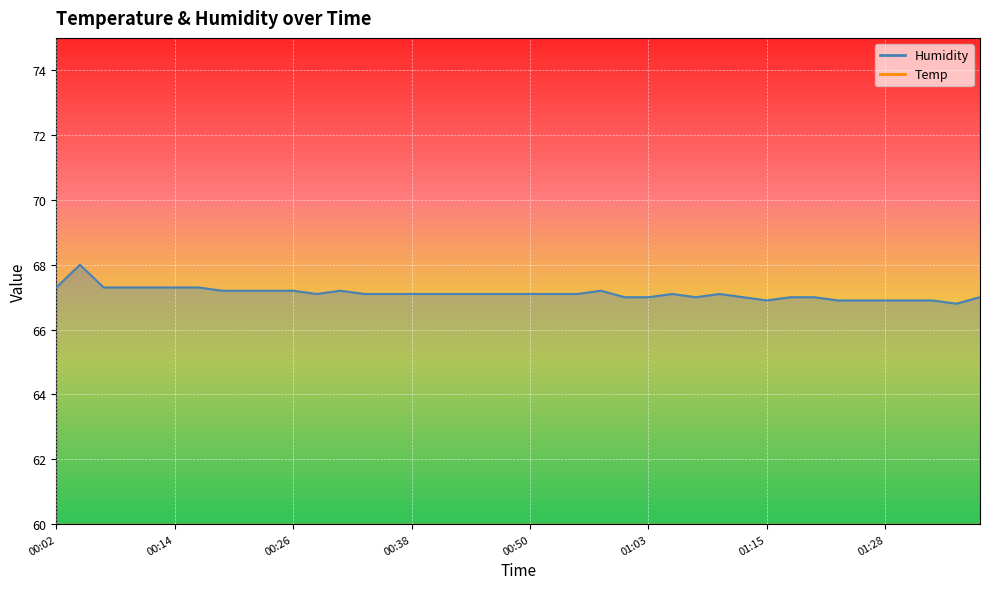

Reading right to left, transcribe all the data shown in this chart.

Temp: 19.0	18.9	19.0	19.0	19.0	19.0	19.0	19.0	19.0	19.0	19.0	19.1	19.0	19.1	19.1	19.1	19.1	19.1	19.1	19.1	19.1	19.1	19.1	19.1	19.1	19.1	19.1	19.1	19.1	19.1	19.2	19.2	19.2	19.2	19.2	19.2	19.2	19.2	19.2	19.2
Humidity: 67.0	66.8	66.9	66.9	66.9	66.9	66.9	67.0	67.0	66.9	67.0	67.1	67.0	67.1	67.0	67.0	67.2	67.1	67.1	67.1	67.1	67.1	67.1	67.1	67.1	67.1	67.1	67.2	67.1	67.2	67.2	67.2	67.2	67.3	67.3	67.3	67.3	67.3	68.0	67.3